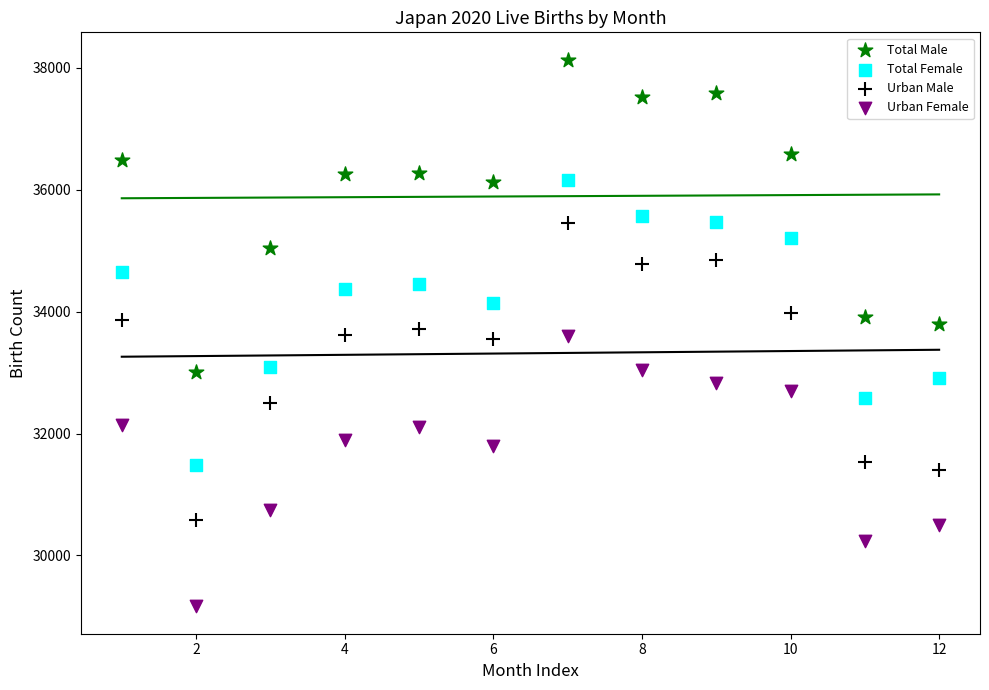

Across all data points, what is the range of X values (max minus min)?

11